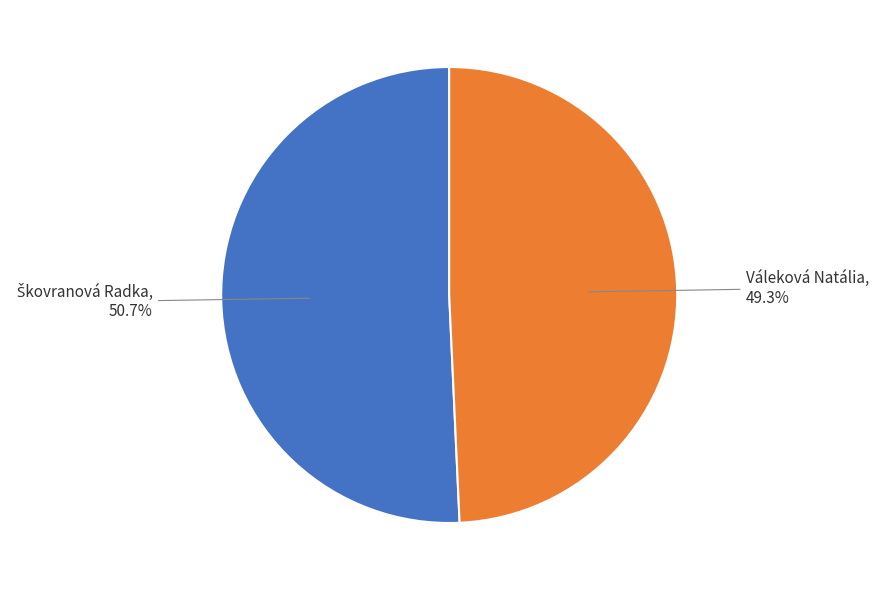

Does any single category account for the majority?

Yes